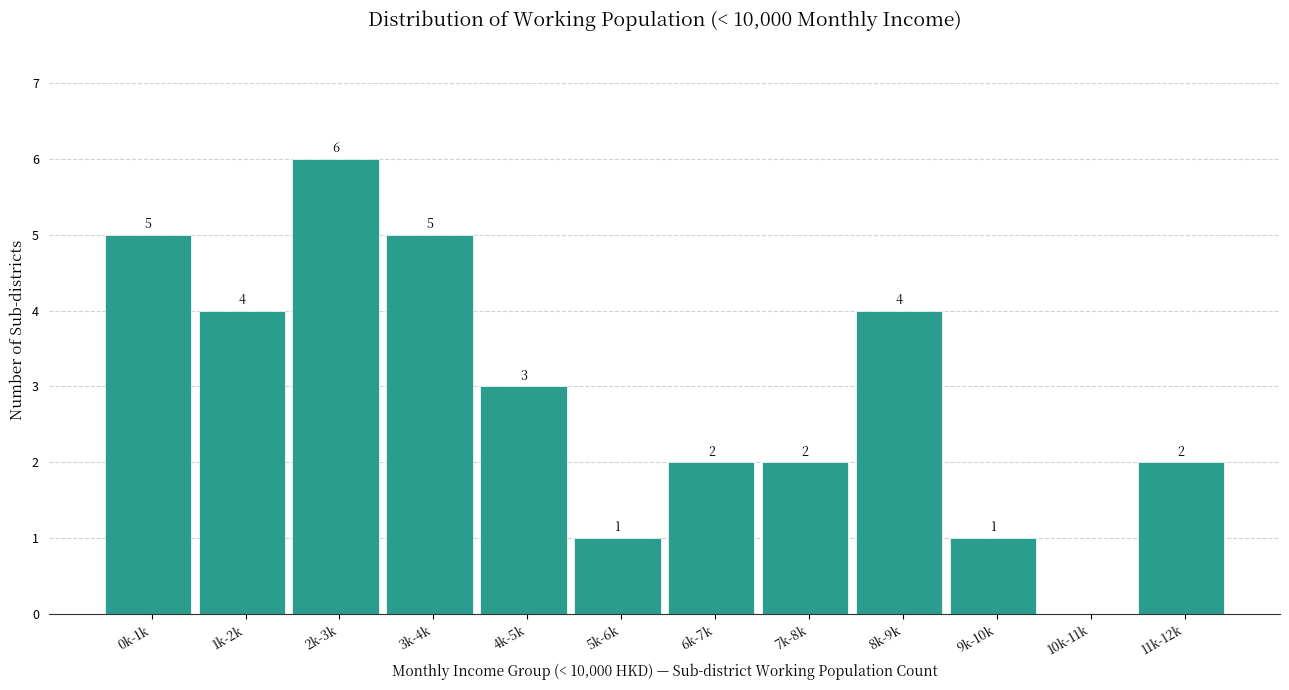

Reading left to right, list all the values displayed in this chart.

0k-1k=5	1k-2k=4	2k-3k=6	3k-4k=5	4k-5k=3	5k-6k=1	6k-7k=2	7k-8k=2	8k-9k=4	9k-10k=1	10k-11k=0	11k-12k=2